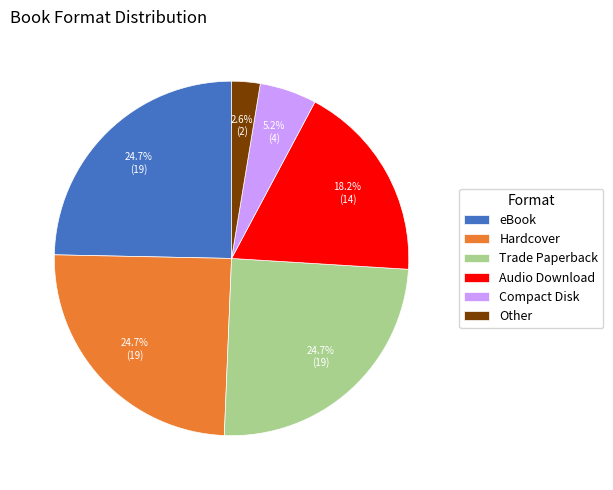

How many slices are in this pie chart?

6